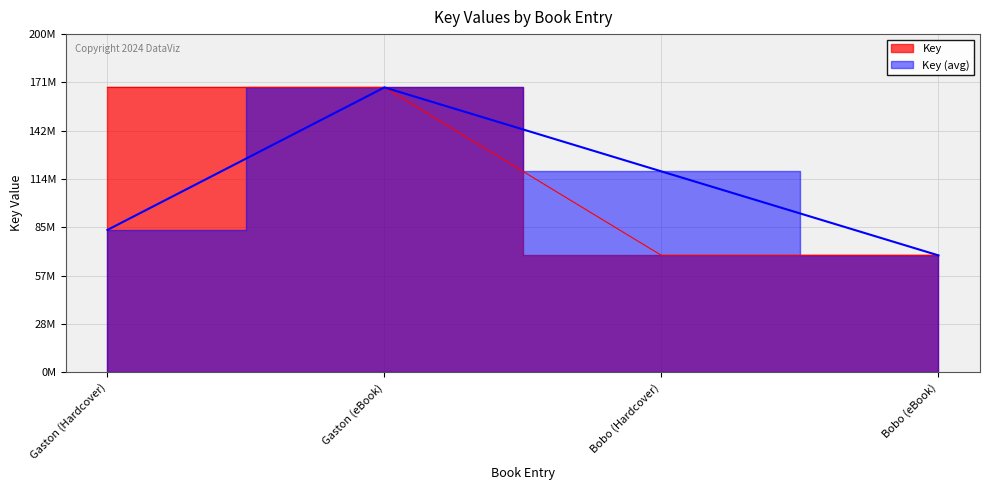

What is the change in value from Gaston (Hardcover) to Bobo (Hardcover)?

-99304953